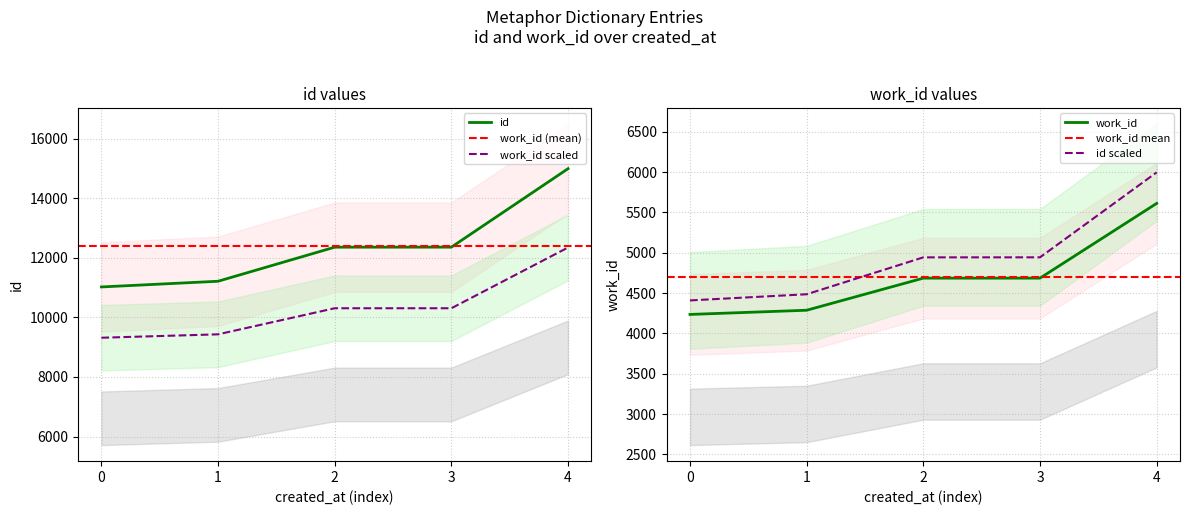

True or false: work_id scaled and id intersect in this chart.

False